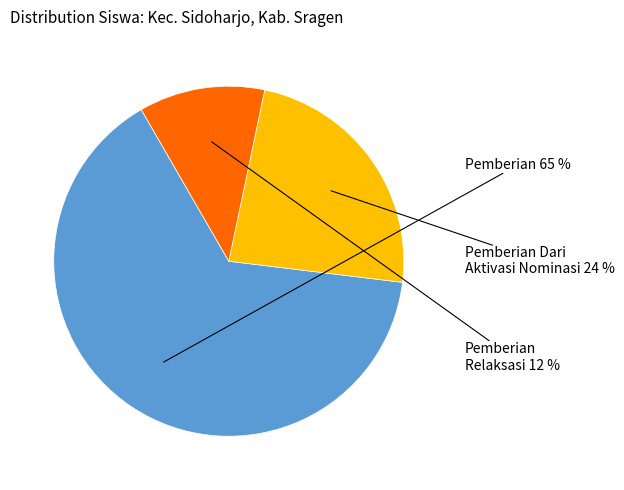

To the nearest percent, what is the average slice percentage?

33%